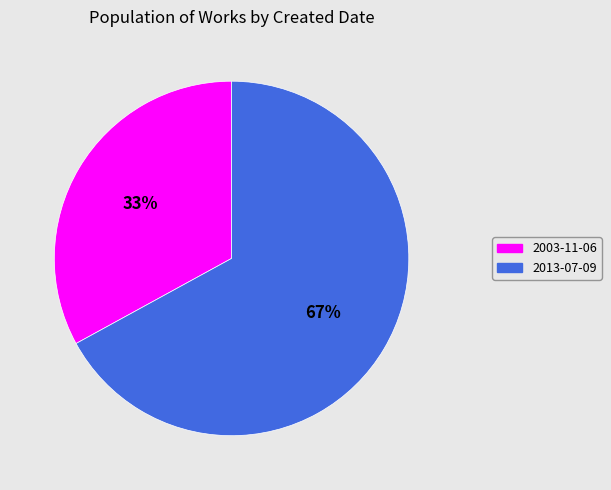

Approximately how many times larger is the value at 2003-11-06 compared to 2013-07-09?

0.5